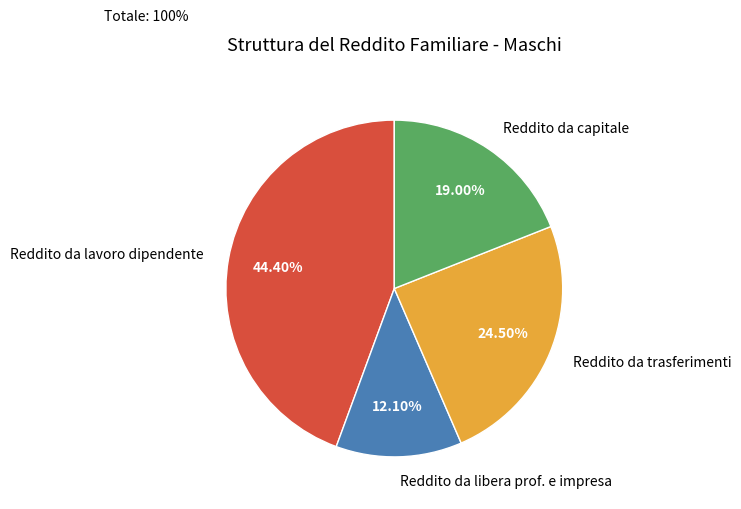

Does any single category account for the majority?

No